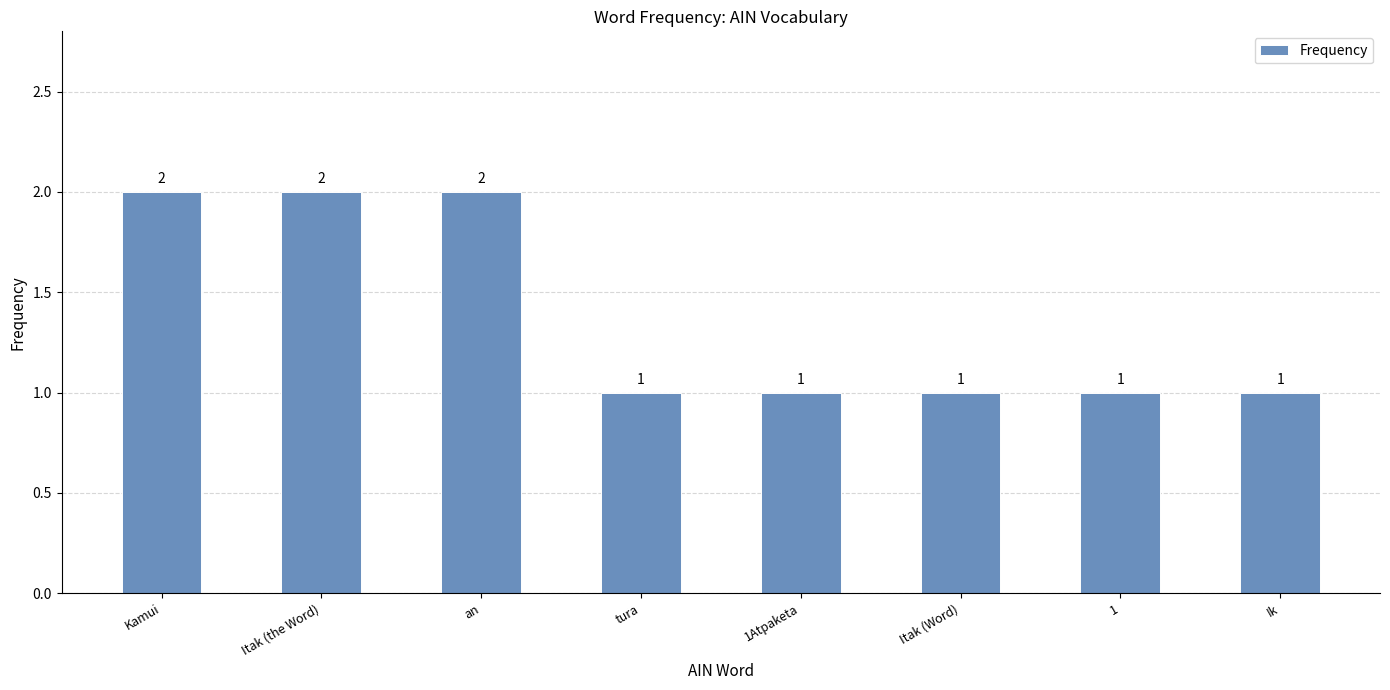

What is the change in value from Itak (the Word) to Ik?

-1